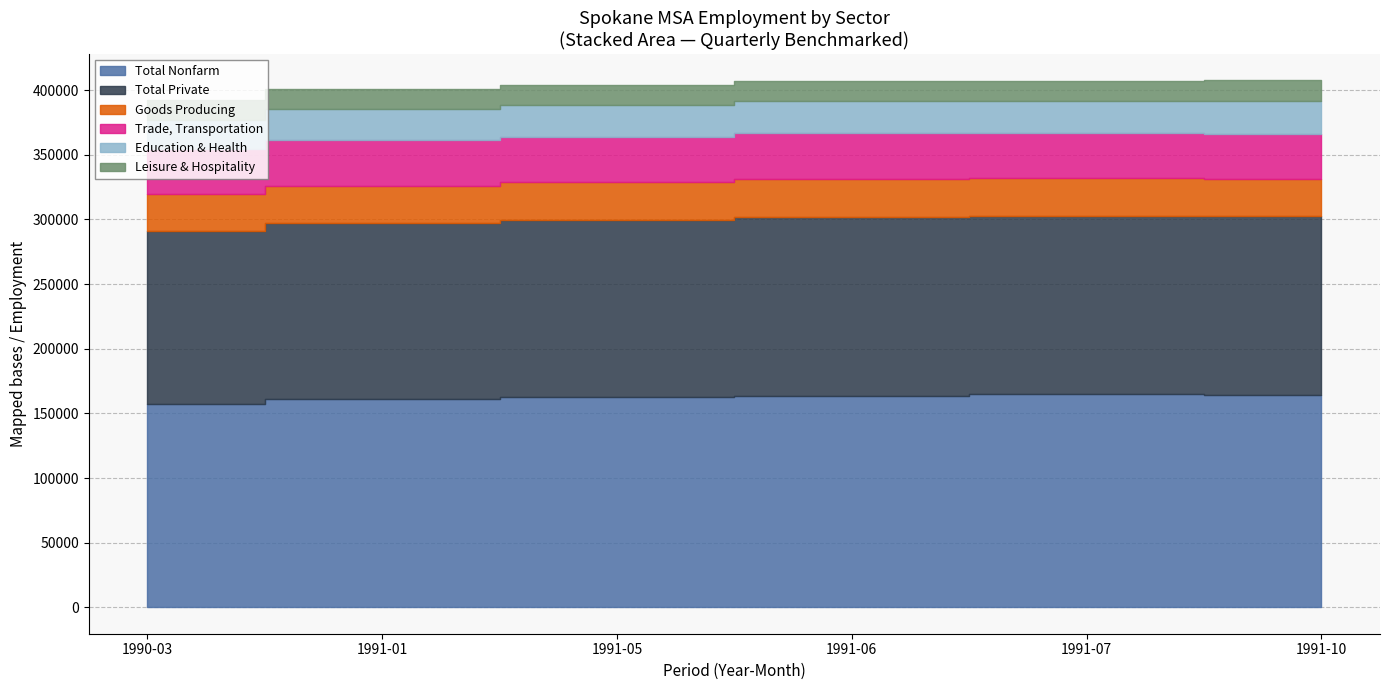

Between 1991-06 and 1991-07, which is larger?

1991-07